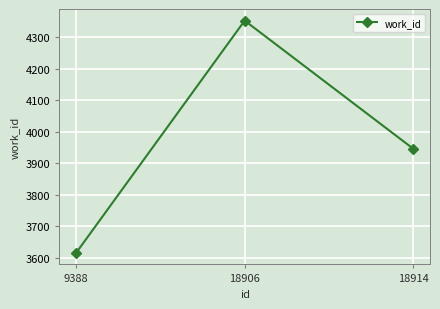

What is the sum of the values at 9388 and 18914?

7561